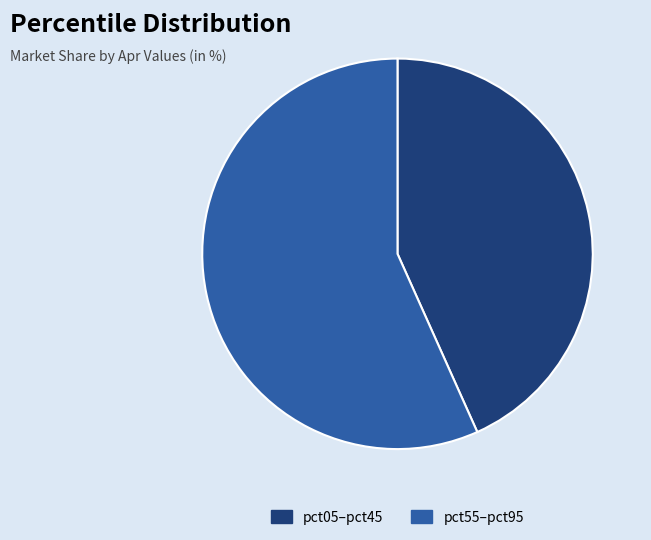

Rank the categories by value from lowest to highest.

pct05–pct45, pct55–pct95